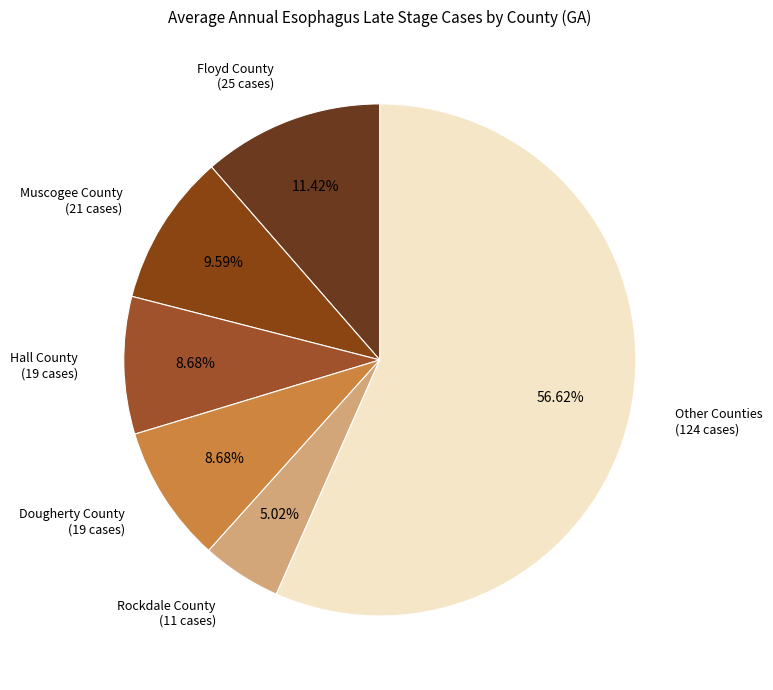

Combined, do Floyd County (25 cases) and Dougherty County (19 cases) account for over 50%?

No